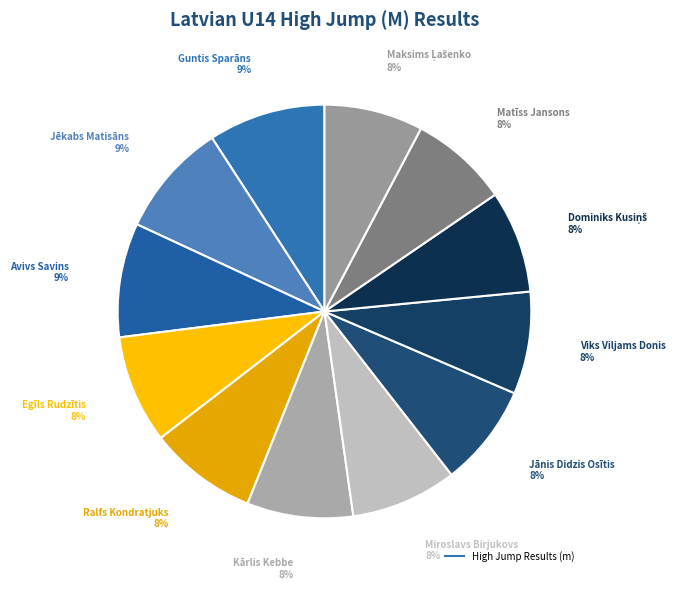

Which slice is the largest?

Guntis Sparāns